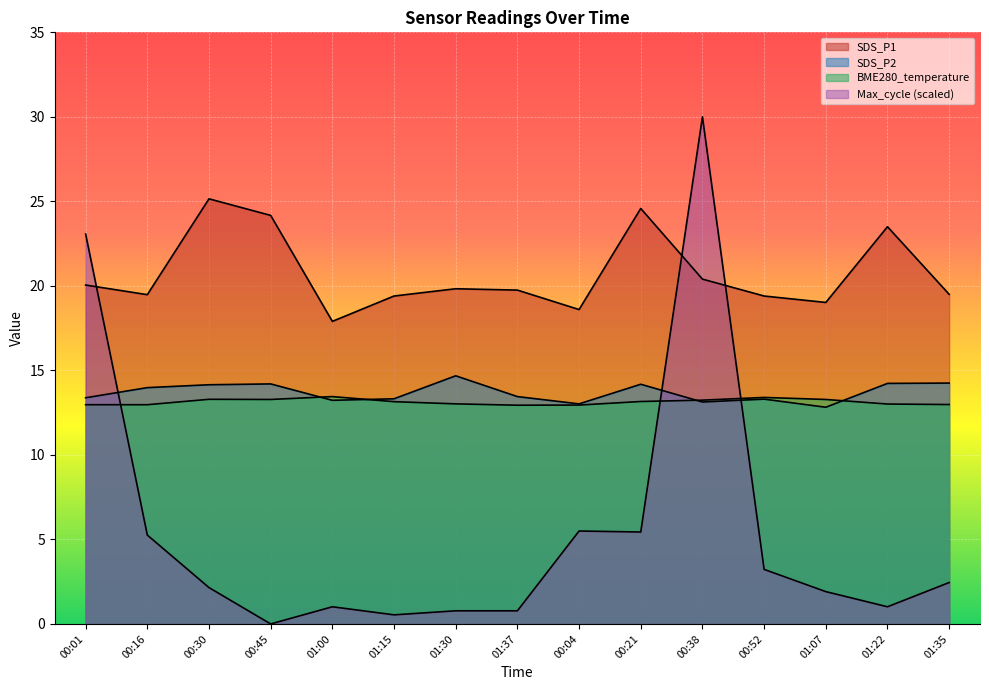

Where is the first local maximum for SDS_P1?

00:30